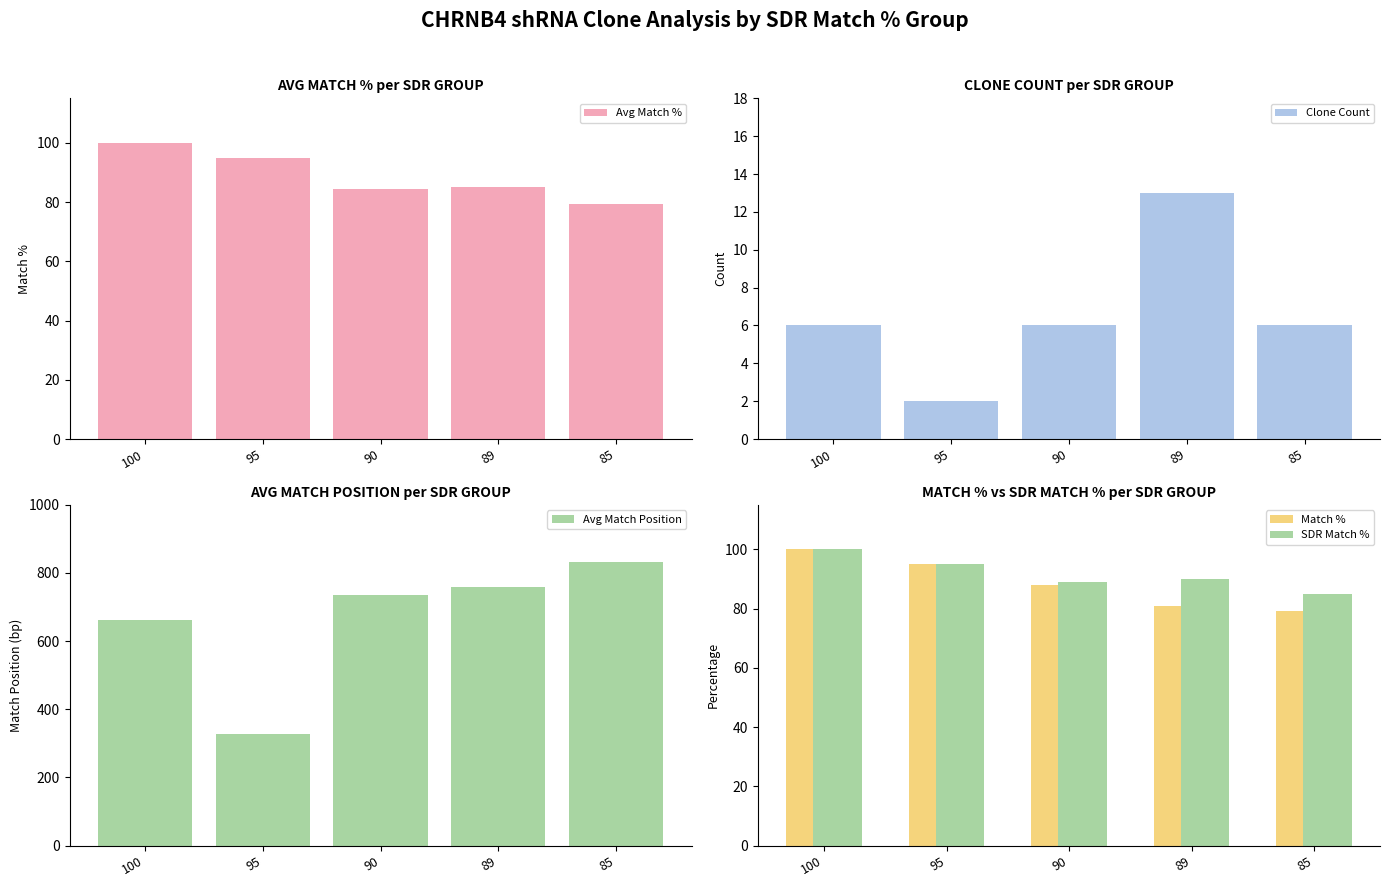

Which series changed the most between 95 and 90?

Avg Match Position